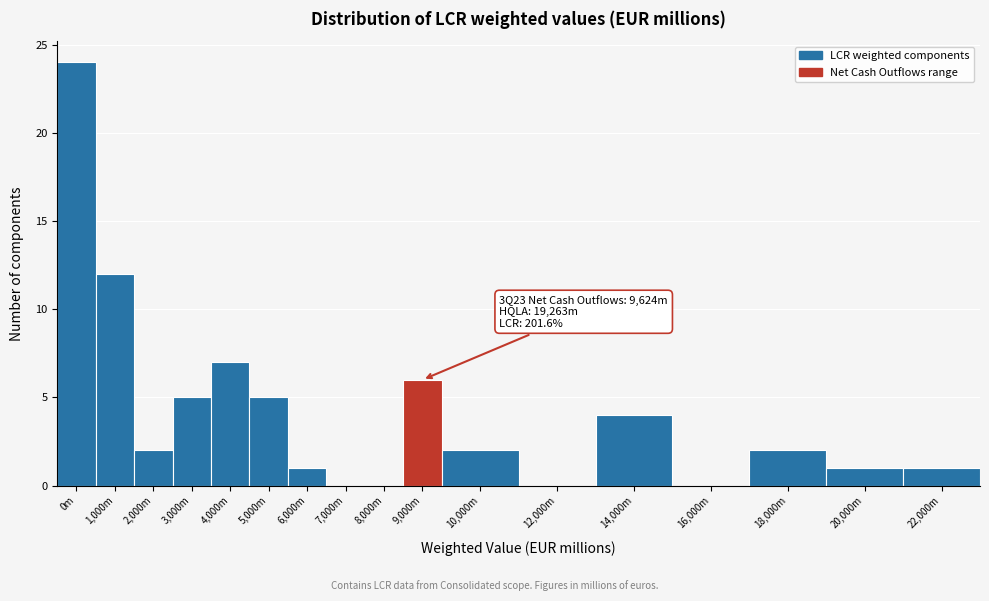

Reading left to right, list all the values displayed in this chart.

0m=24	1,000m=12	2,000m=2	3,000m=5	4,000m=7	5,000m=5	6,000m=1	7,000m=0	8,000m=0	9,000m=6	10,000m=2	12,000m=0	14,000m=4	16,000m=0	18,000m=2	20,000m=1	22,000m=1